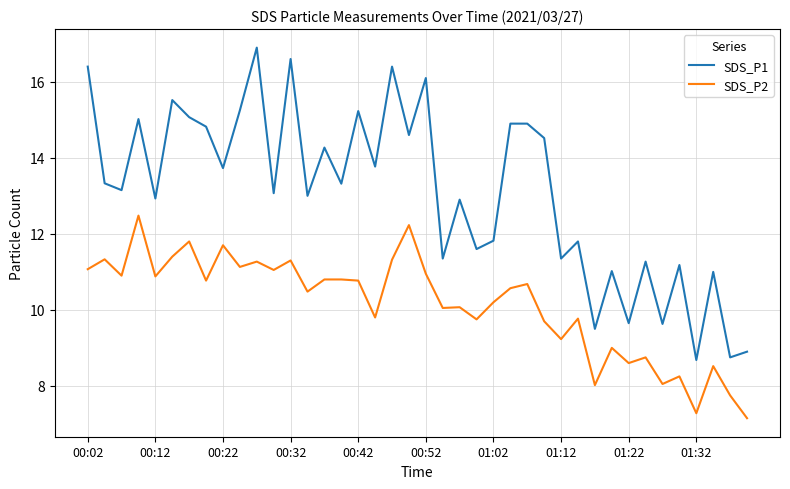

How many distinct data groups are displayed?

2